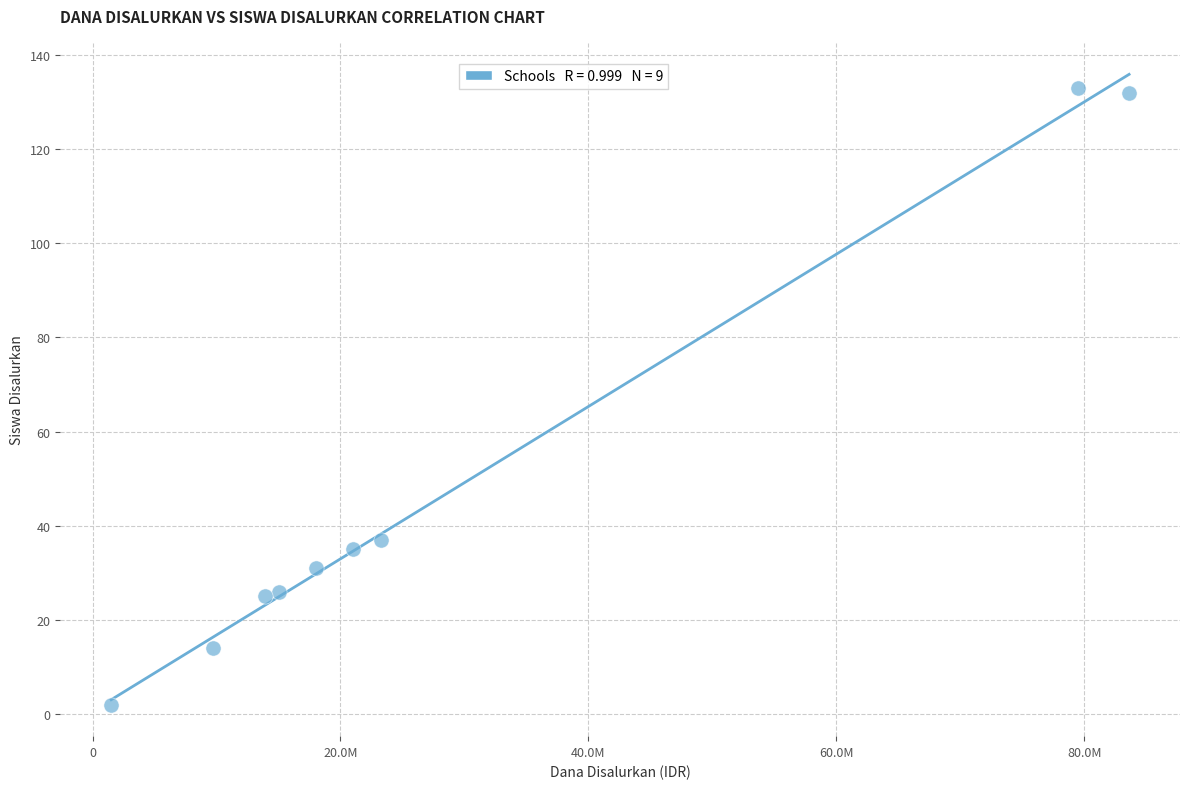

What is the average Y value?

48